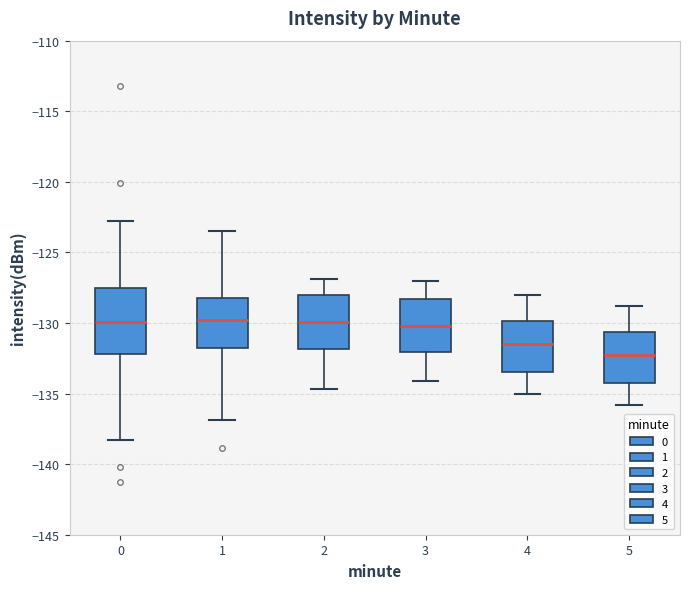

Reading left to right, read every box against the y-axis: the position of its median line, the range the box covers, and the ends of its whiskers. The values are not printed on the chart, so give them approximately, as read against the axis.

0: median -130.0, box -132.0 to -127.5, whiskers -138.5 to -123.0
1: median -130.0, box -132.0 to -128.0, whiskers -137.0 to -123.5
2: median -130.0, box -132.0 to -128.0, whiskers -134.5 to -127.0
3: median -130.0, box -132.0 to -128.5, whiskers -134.0 to -127.0
4: median -131.5, box -133.5 to -130.0, whiskers -135.0 to -128.0
5: median -132.5, box -134.0 to -130.5, whiskers -136.0 to -129.0